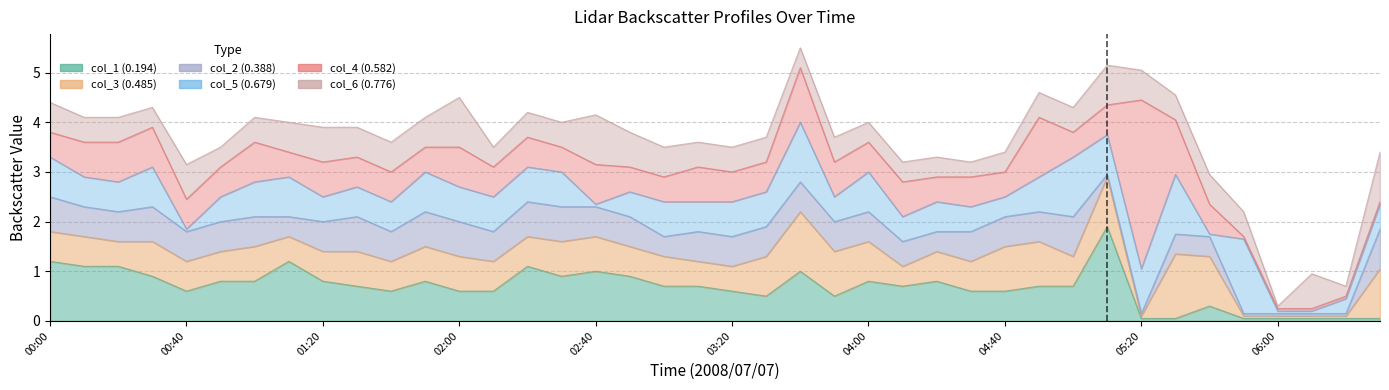

Is the value of col_4 at 01:20 greater than the value of col_3 at 00:10?

Yes